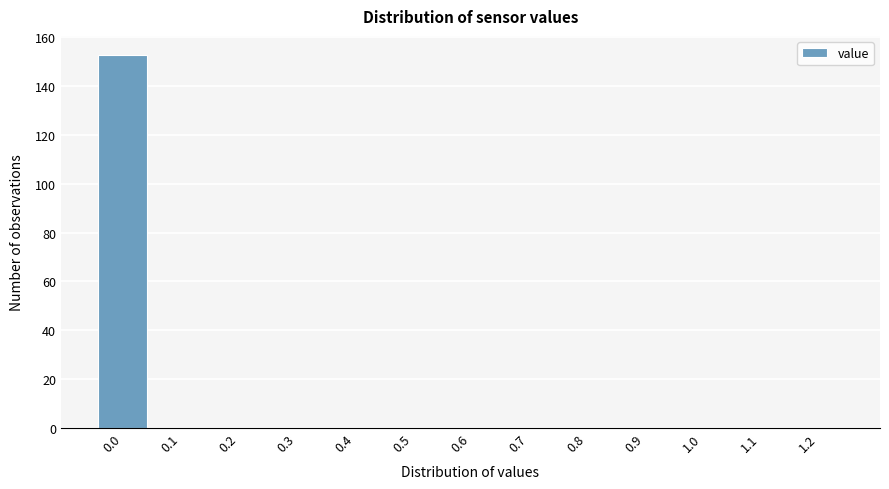

Reading left to right, list all the values displayed in this chart.

0.0=153	0.1=0	0.2=0	0.3=0	0.4=0	0.5=0	0.6=0	0.7=0	0.8=0	0.9=0	1.0=0	1.1=0	1.2=0